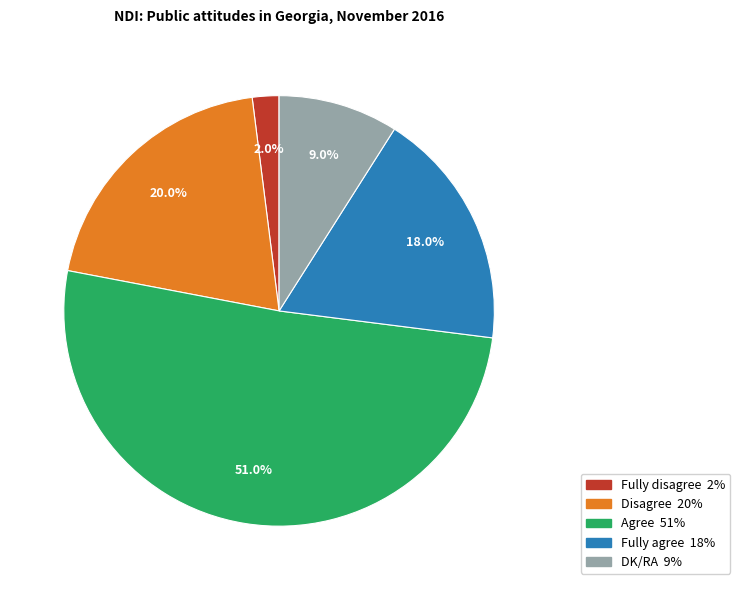

How much of the chart is everything except DK/RA?

91.0%